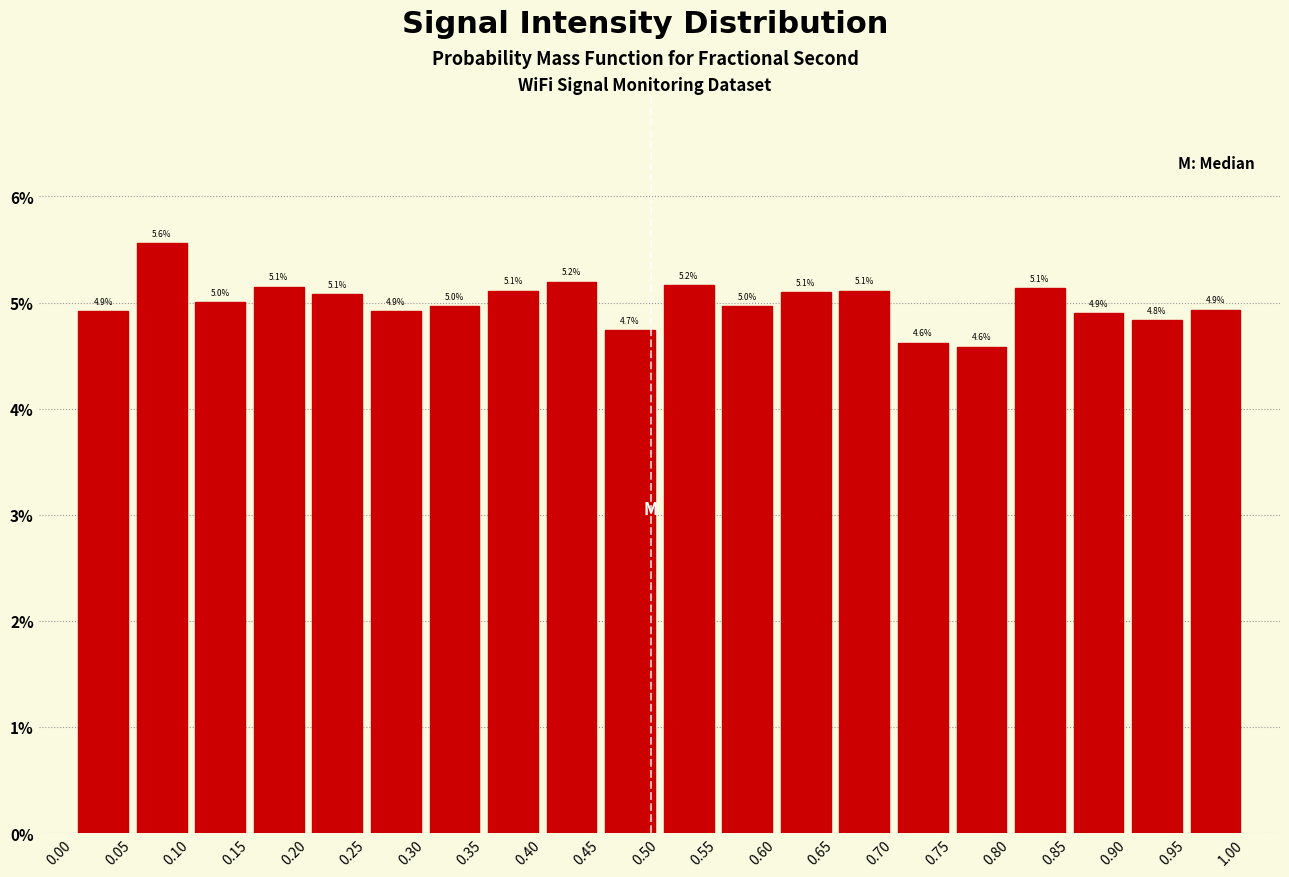

Which range on the x-axis has the tallest bar?

0.05 to 0.10